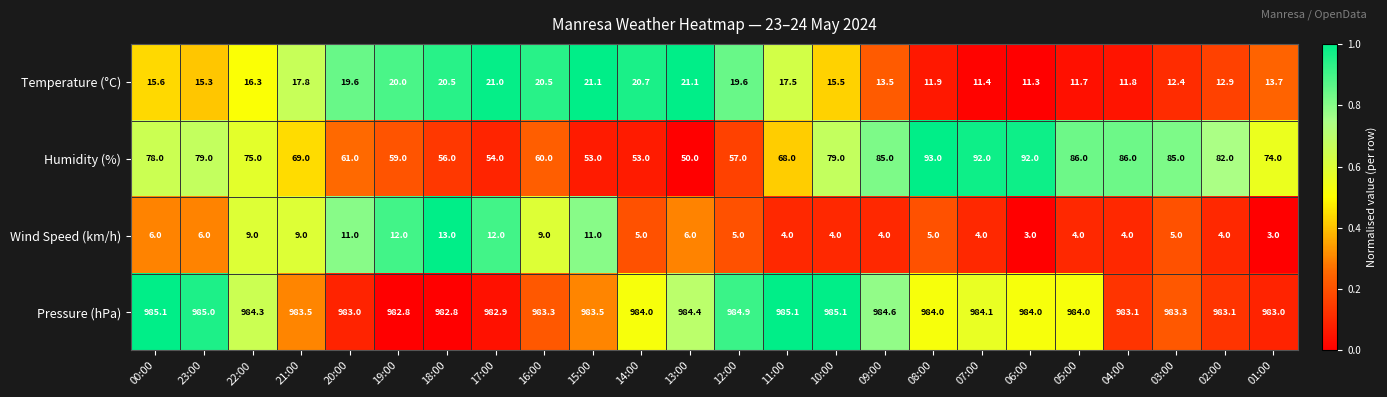

How many categories are shown in the chart?

24